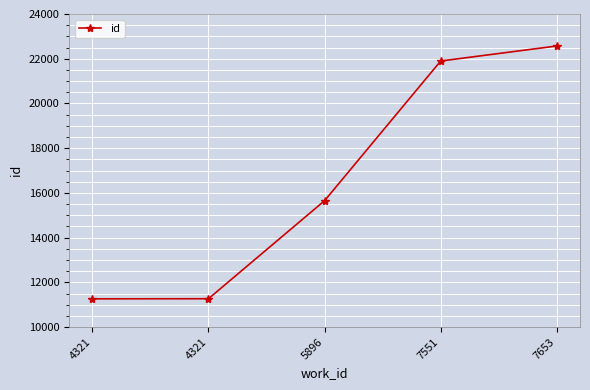

Reading right to left, transcribe all the data shown in this chart.

22570	21898	15654	11271	11266